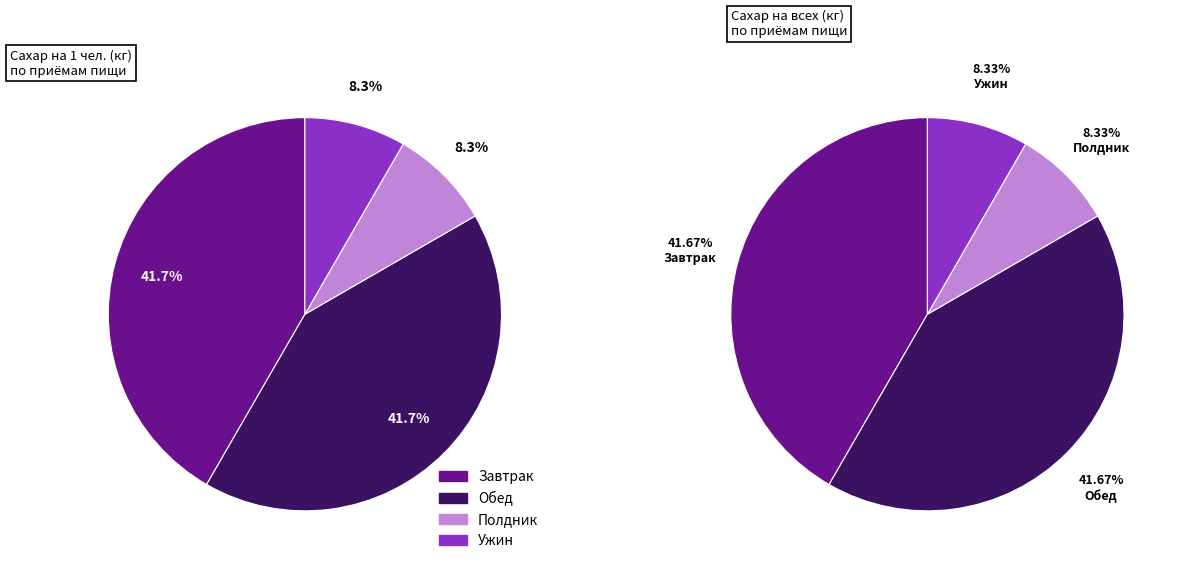

Is there a majority slice in this chart?

No